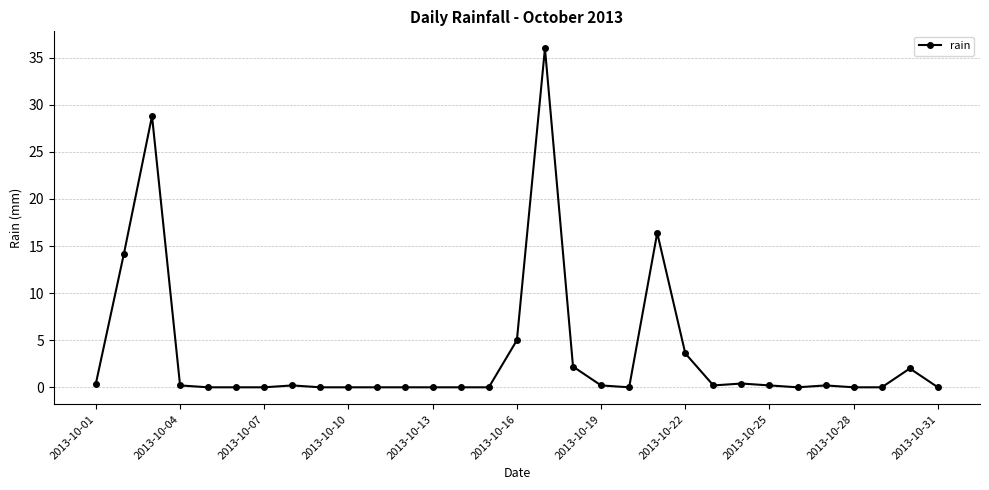

What is the average value?

3.6